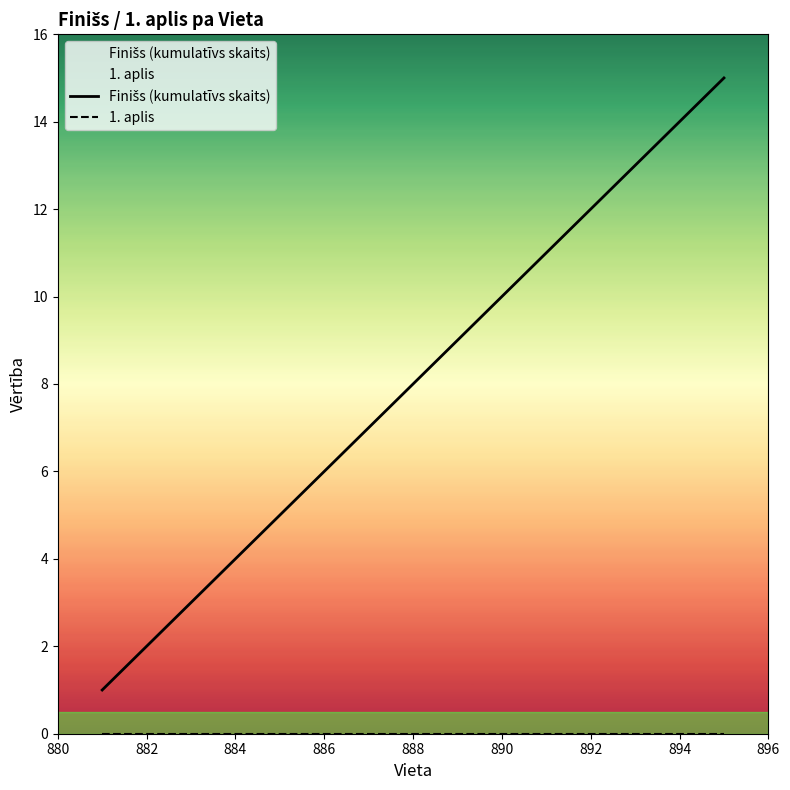

What is the difference between the highest and lowest values at 884?

4